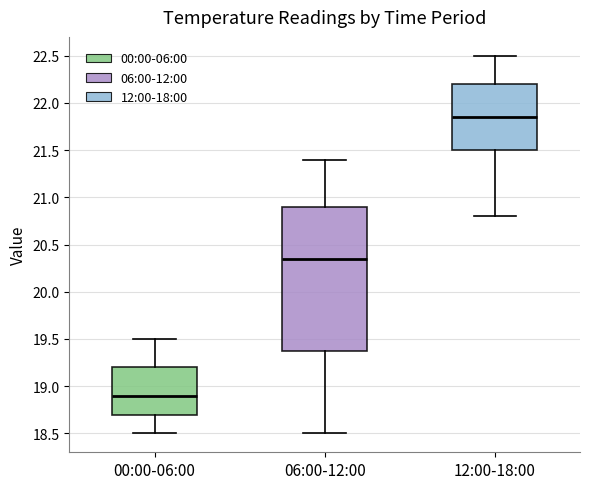

Reading left to right, transcribe this box plot: for each box, give where its median line is, the range the box spans, and where its two whiskers end, as read against the y-axis. The values are not printed on the chart, so give them approximately, as read against the axis.

00:00-06:00: median 18.90, box 18.70 to 19.20, whiskers 18.50 to 19.50
06:00-12:00: median 20.35, box 19.40 to 20.90, whiskers 18.50 to 21.40
12:00-18:00: median 21.85, box 21.50 to 22.20, whiskers 20.80 to 22.50